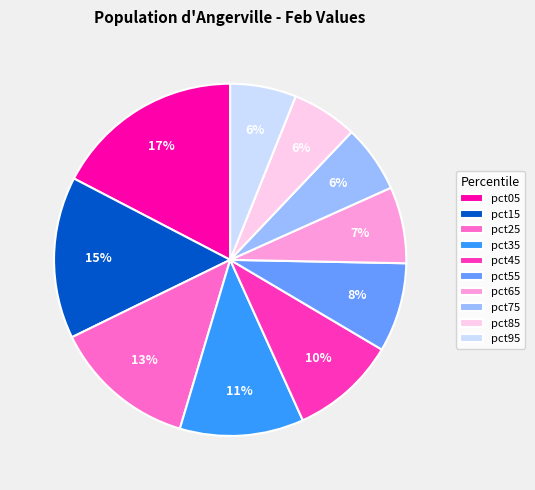

How many segments does this pie chart have?

10